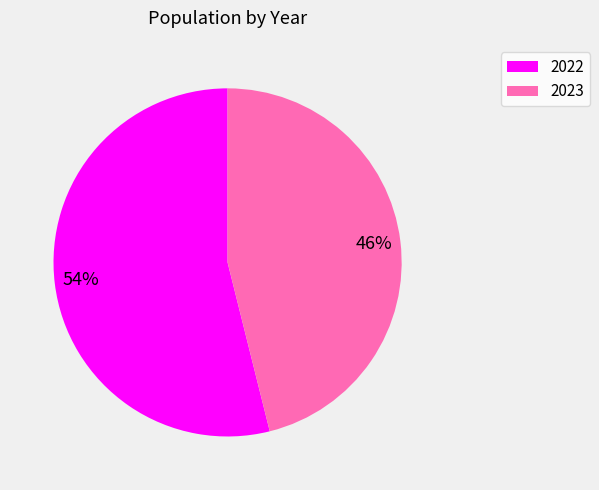

To the nearest percent, what percentage of the pie is 2022?

54%